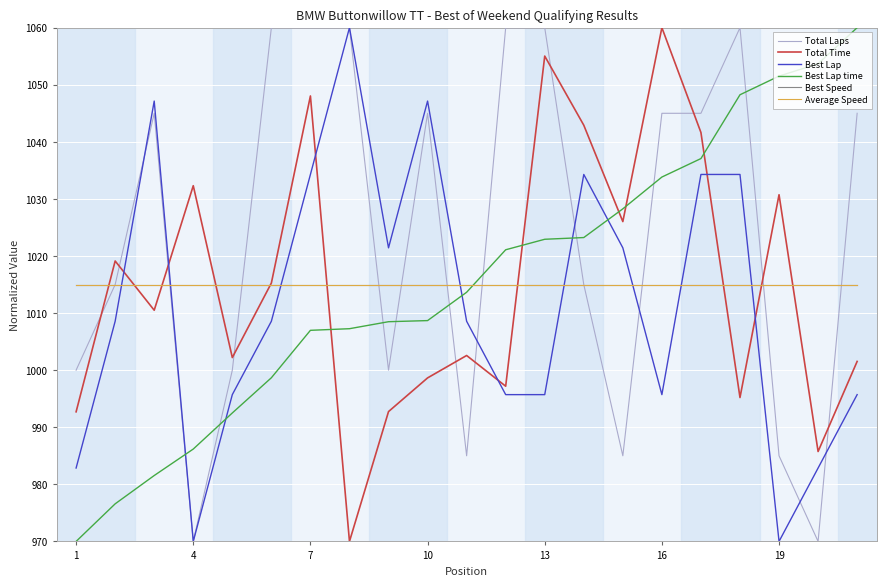

What is the difference between the second highest and second lowest values in the Total Laps series?

90.0